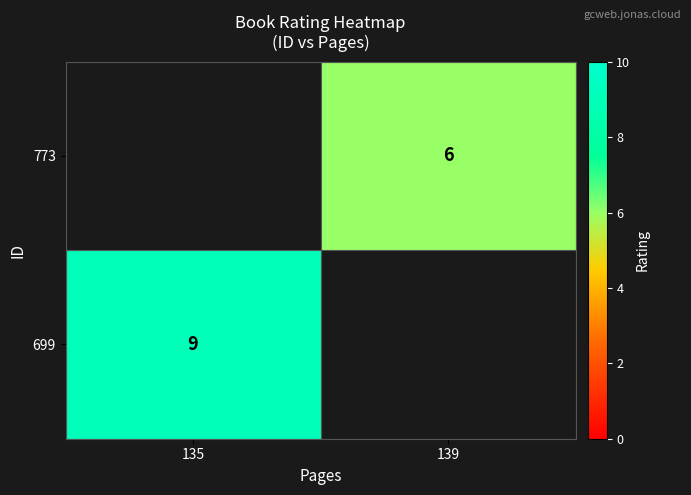

The value of 699 at 135 is 14. True or false?

False